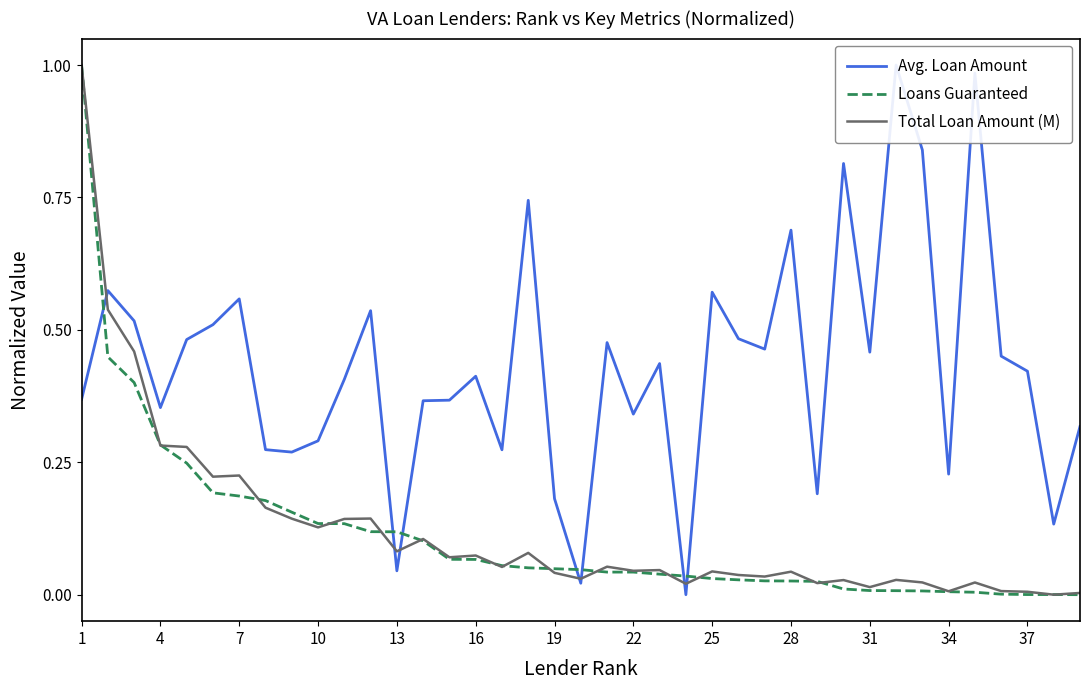

What are all the series names shown in the legend?

Avg. Loan Amount, Loans Guaranteed, Total Loan Amount (M)